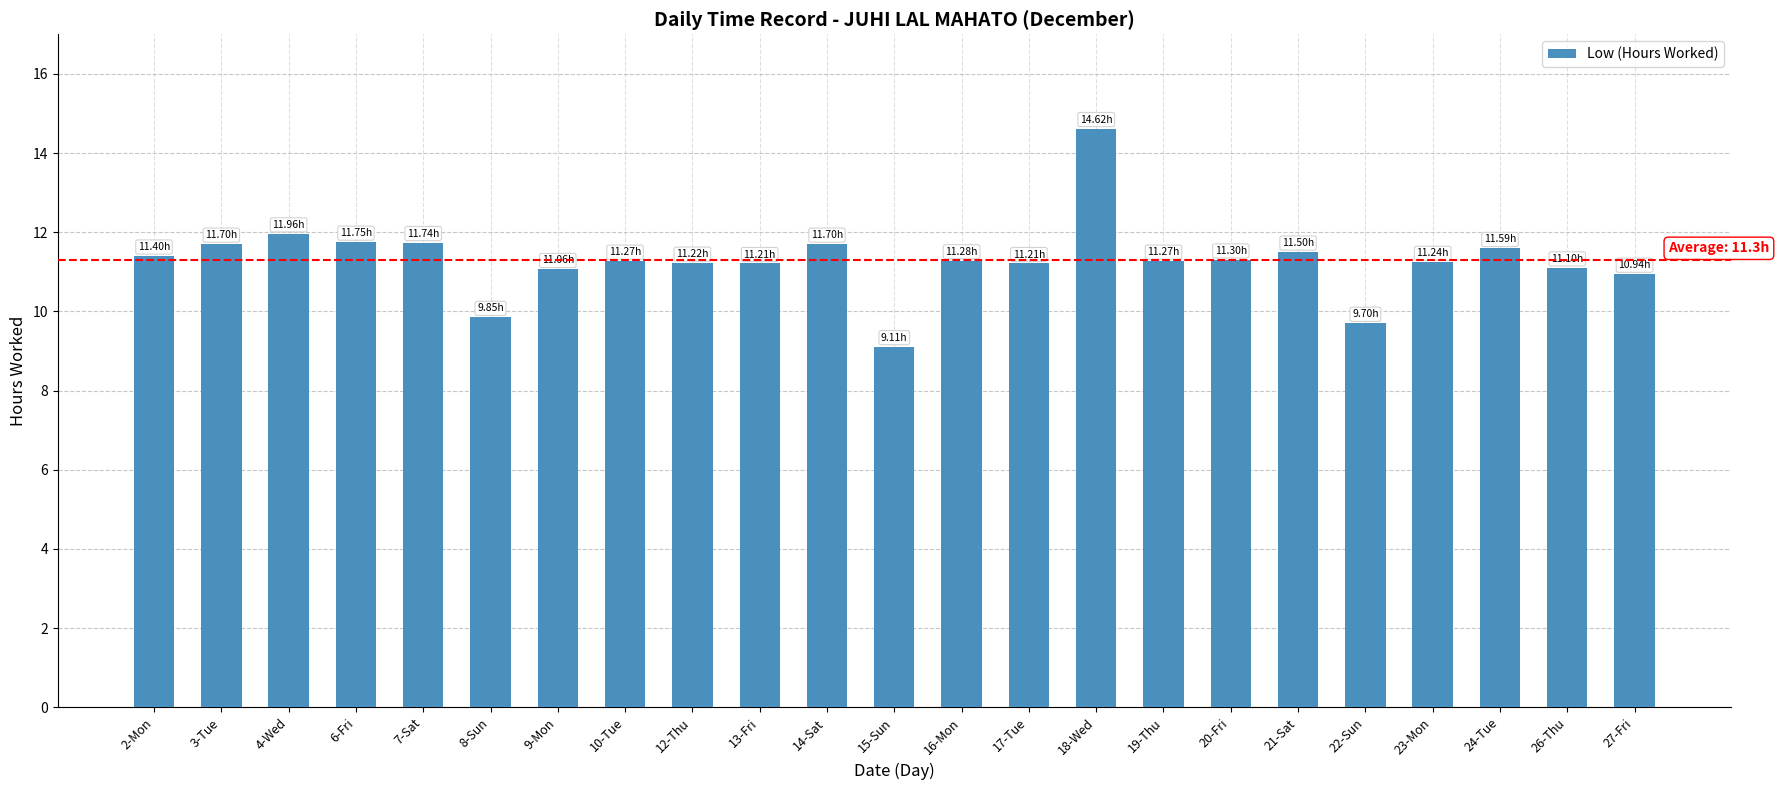

Between 16-Mon and 22-Sun, which is larger?

16-Mon